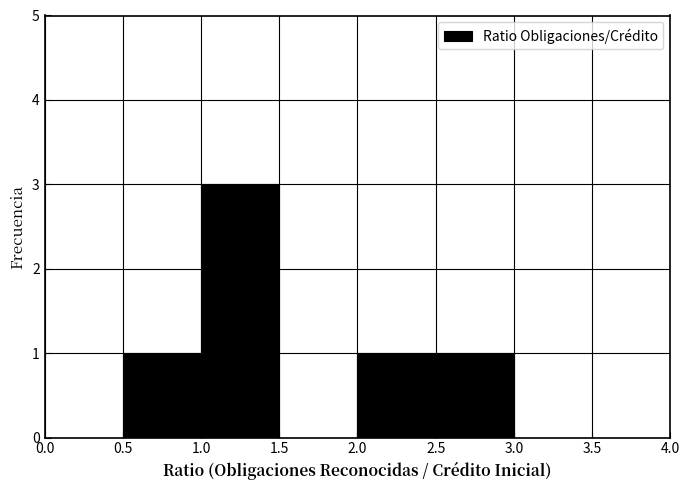

What is the height of the bar covering 2.0 to 2.5 on the x-axis? The values are not printed on the chart, so give them approximately, as read against the axis.

1